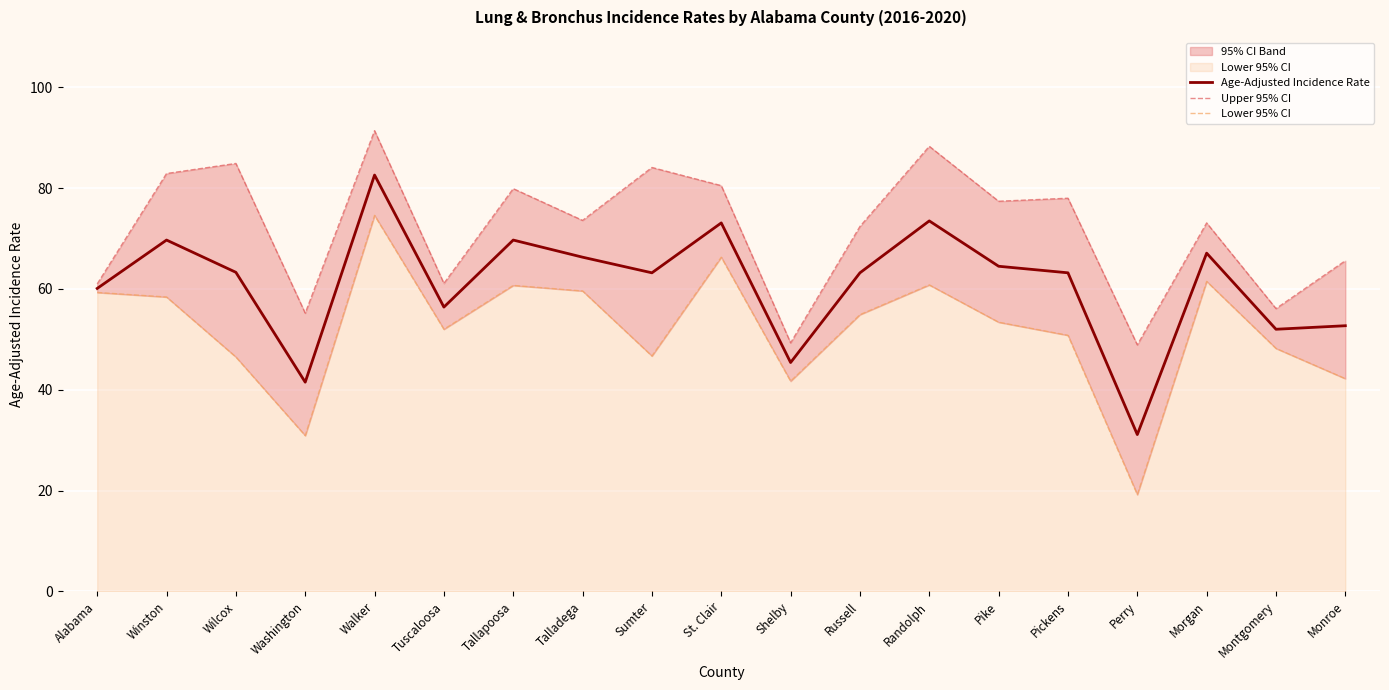

At which label does Lower 95% CI first exceed 53?

Alabama